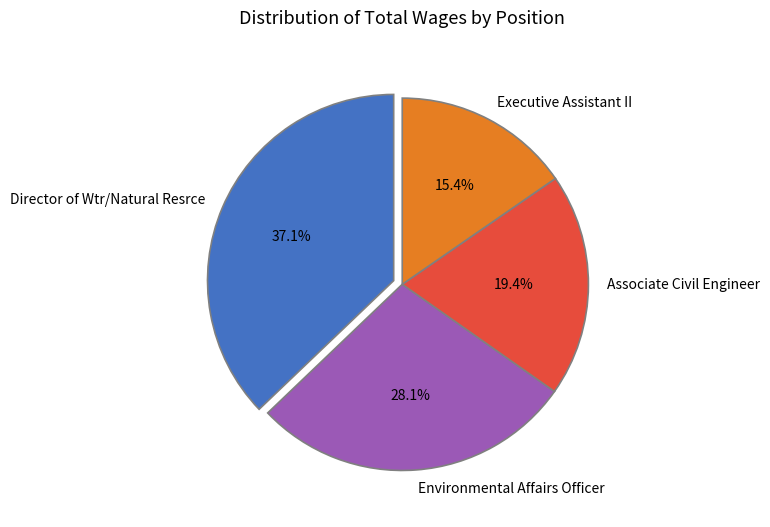

True or false: Environmental Affairs Officer accounts for 28% of the total.

True